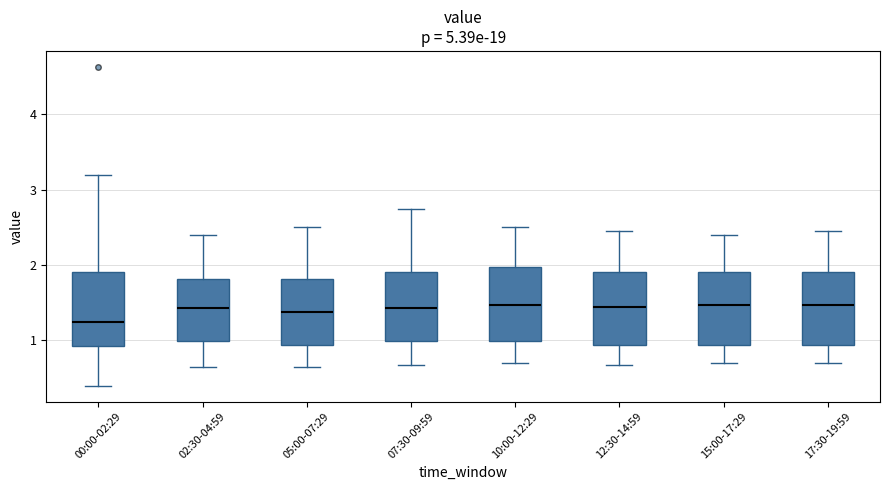

Reading left to right, transcribe this box plot: for each box, give where its median line is, the range the box spans, and where its two whiskers end, as read against the y-axis. The values are not printed on the chart, so give them approximately, as read against the axis.

00:00-02:29: median 1.3, box 0.9 to 1.9, whiskers 0.4 to 3.2
02:30-04:59: median 1.4, box 1.0 to 1.8, whiskers 0.7 to 2.4
05:00-07:29: median 1.4, box 0.9 to 1.8, whiskers 0.7 to 2.5
07:30-09:59: median 1.4, box 1.0 to 1.9, whiskers 0.7 to 2.8
10:00-12:29: median 1.5, box 1.0 to 2.0, whiskers 0.7 to 2.5
12:30-14:59: median 1.5, box 0.9 to 1.9, whiskers 0.7 to 2.5
15:00-17:29: median 1.5, box 0.9 to 1.9, whiskers 0.7 to 2.4
17:30-19:59: median 1.5, box 0.9 to 1.9, whiskers 0.7 to 2.5